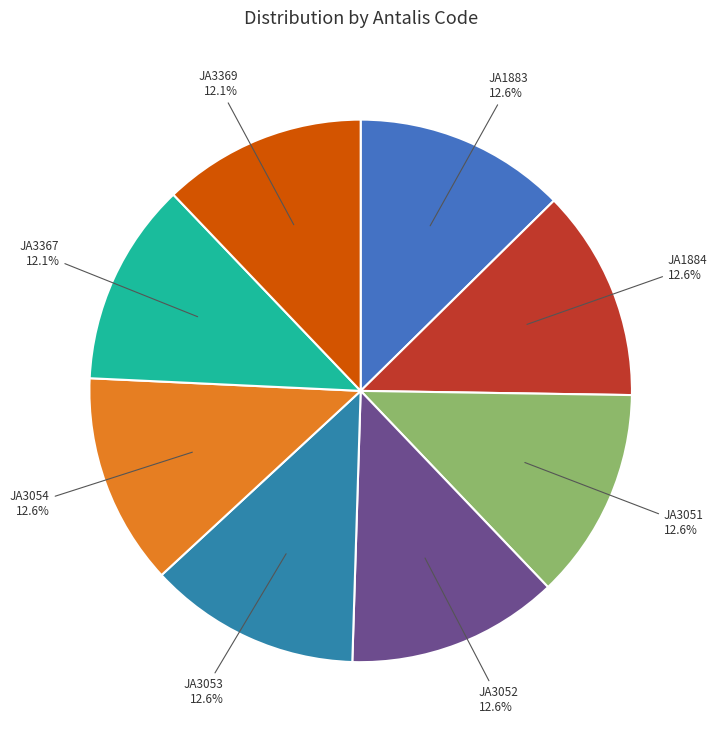

How many segments does this pie chart have?

8